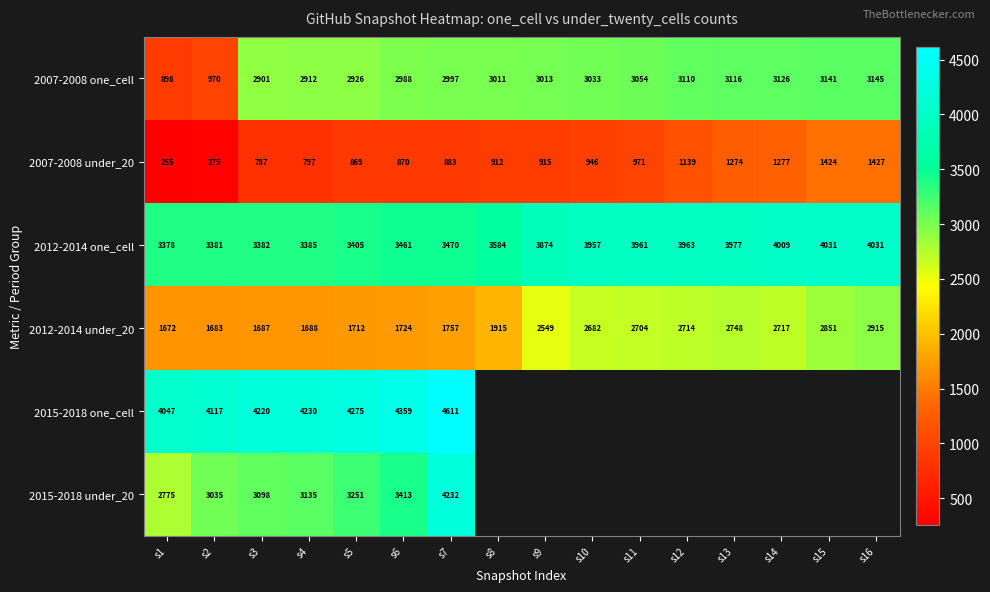

What is the total value across all series at s4?

16147